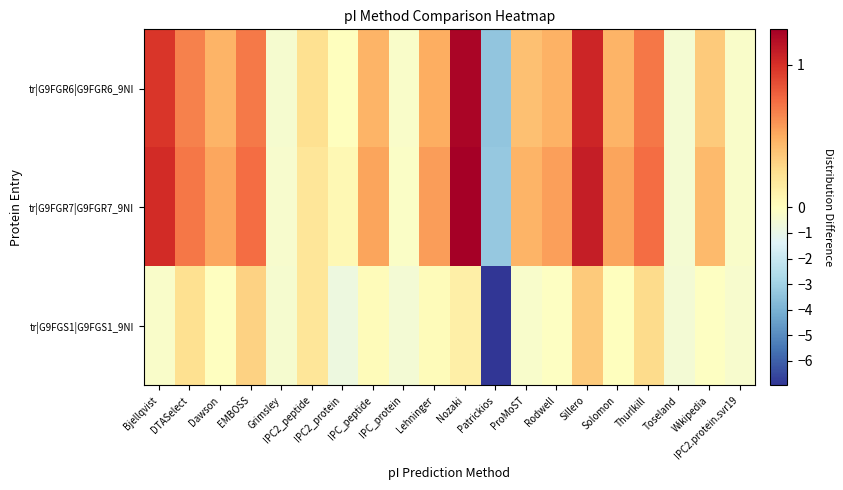

Which series has the largest range (max minus min)?

tr|G9FGS1|G9FGS1_9NI